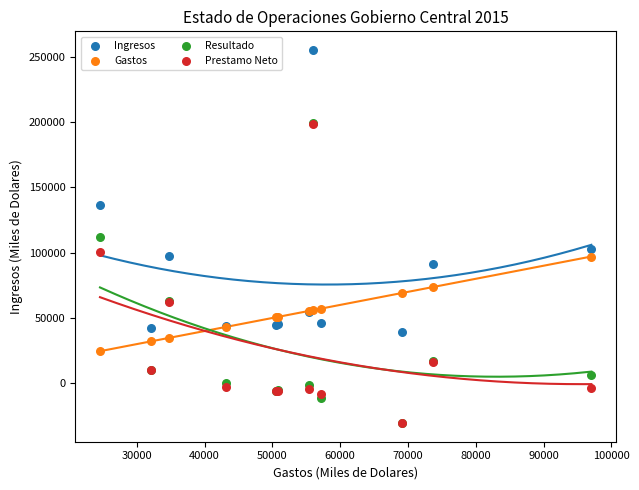

Which series has the widest spread of Y values?

Resultado